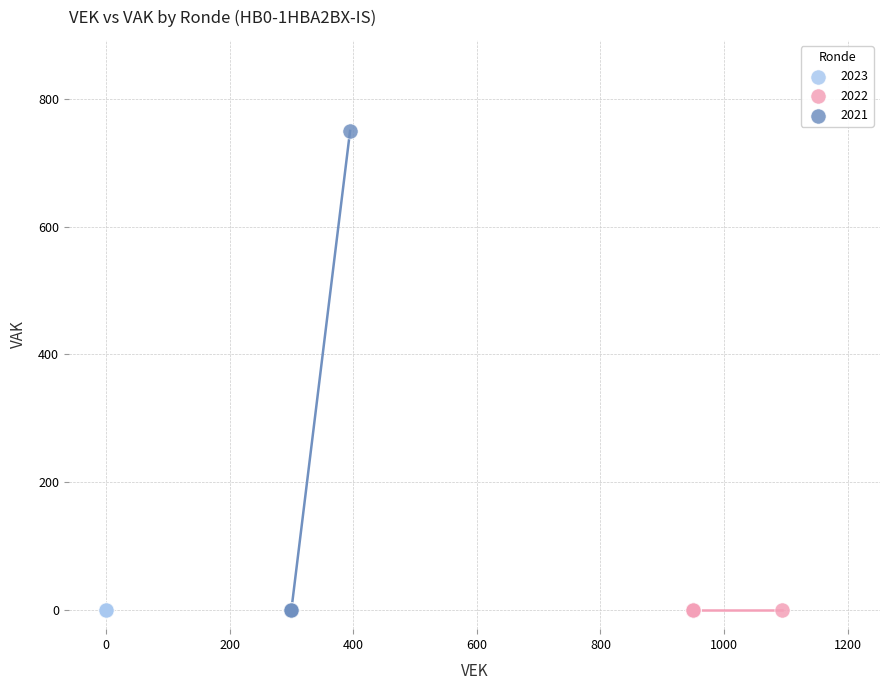

Which series contains the highest Y value?

2021